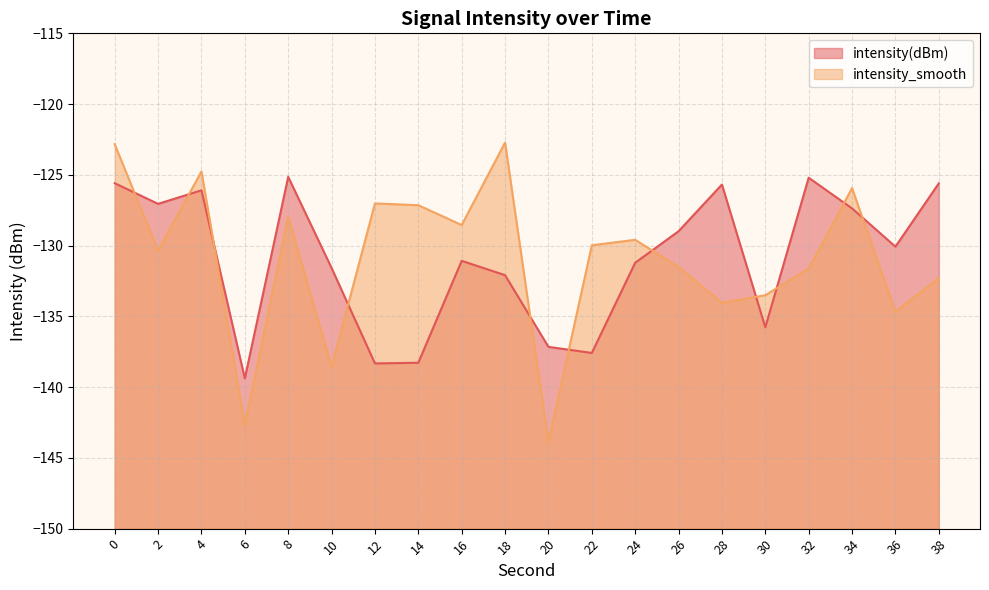

What is the value of the intensity(dBm) point at the 1st from the left?

-125.6